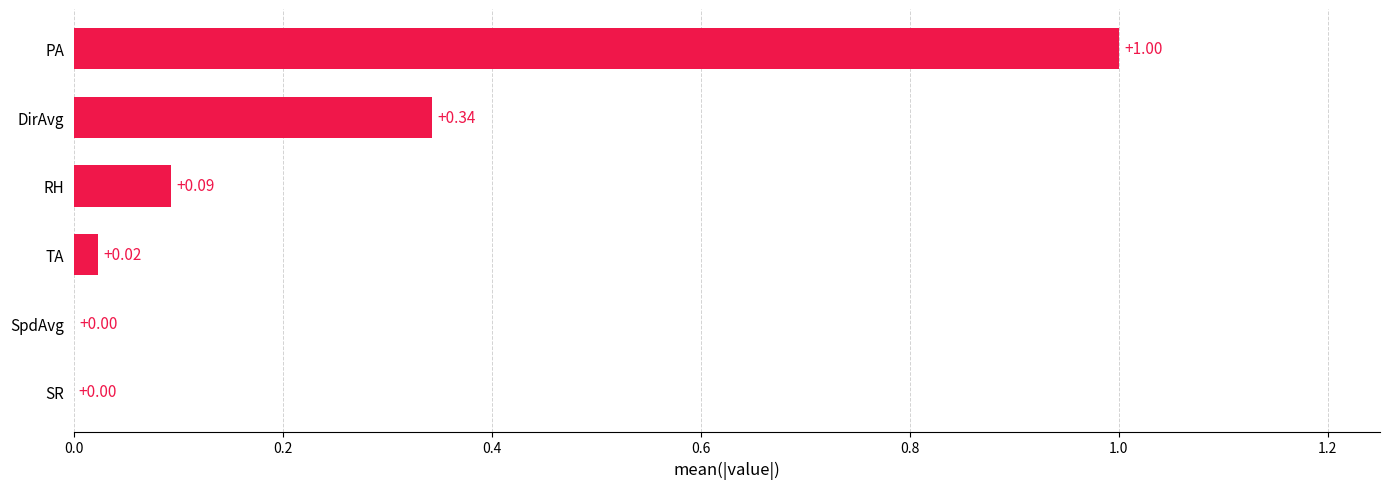

Which category has the highest value across all series?

PA